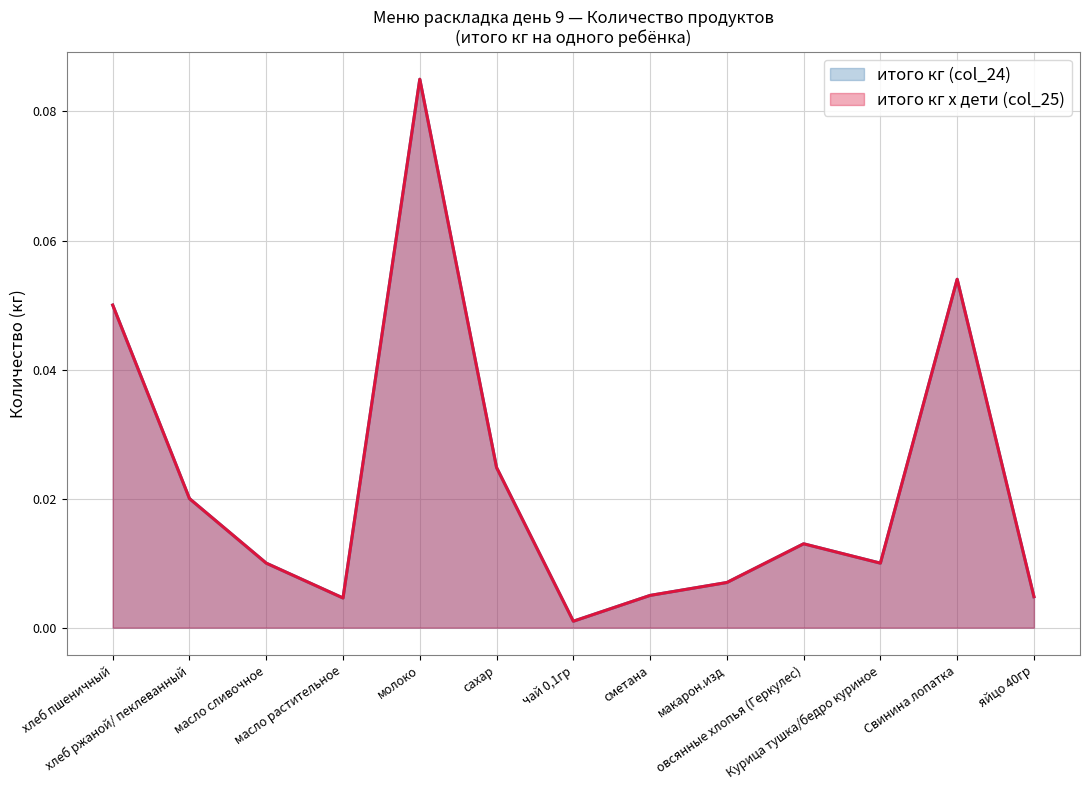

True or false: итого кг (col_24) has more than 2 interior local peaks.

True